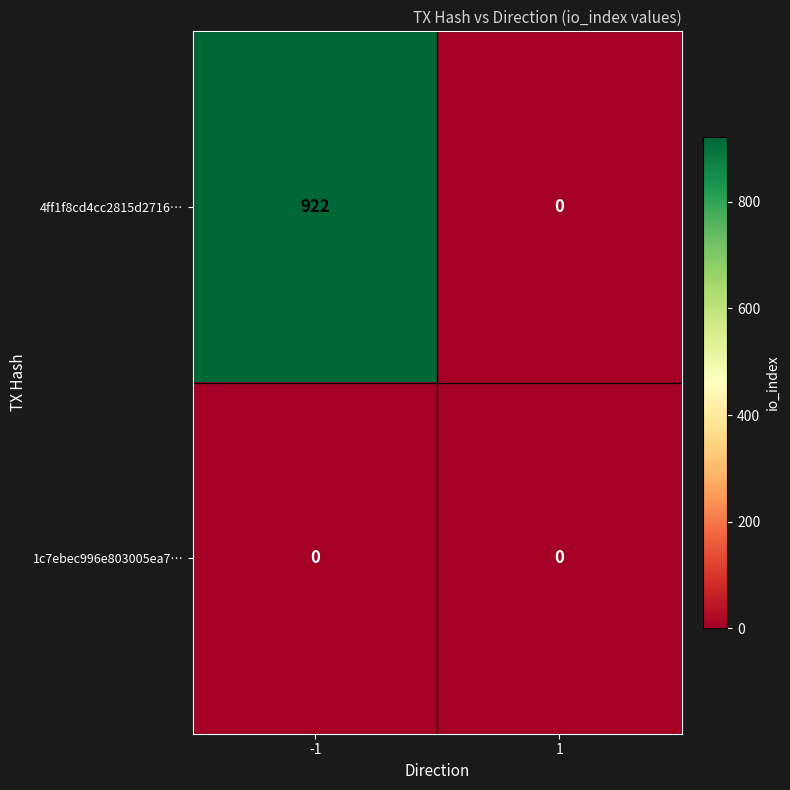

Reading left to right, list all the values displayed in this chart.

4ff1f8cd4cc2815d2716…: 922	0
1c7ebec996e803005ea7…: 0	0